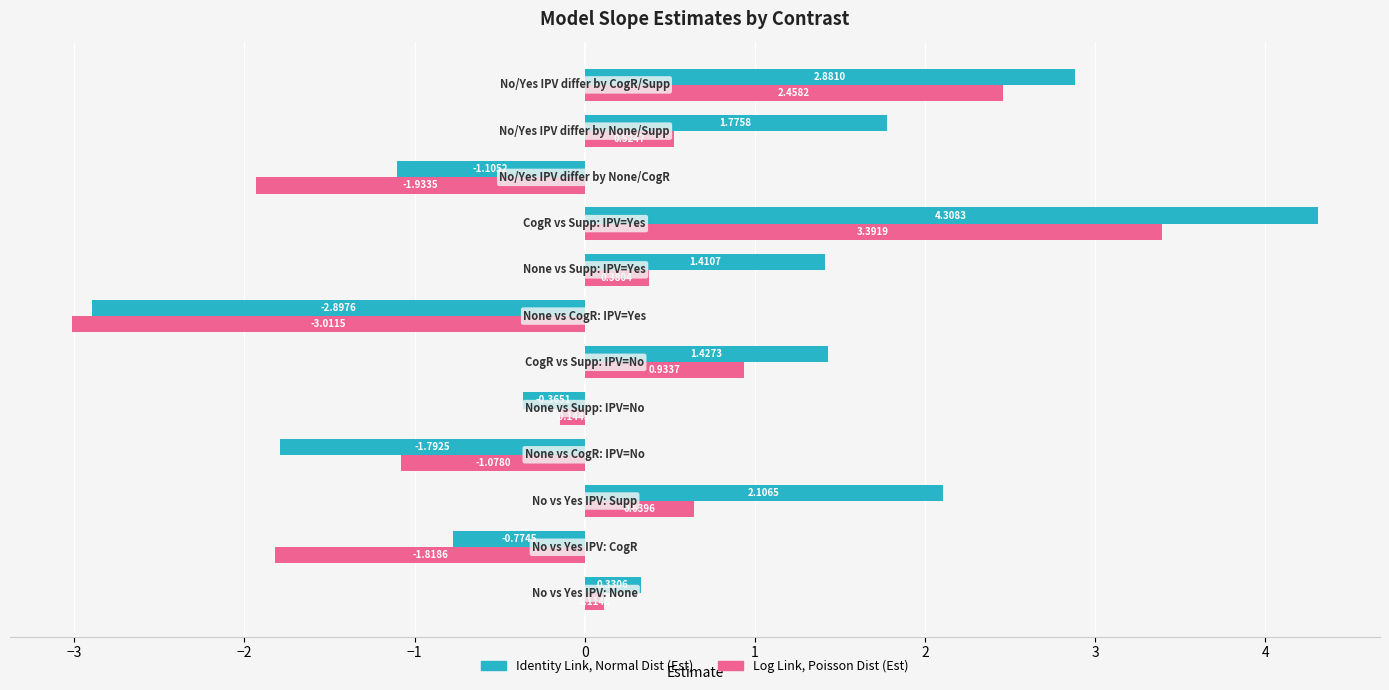

At how many categories does at least one series exceed 2?

3